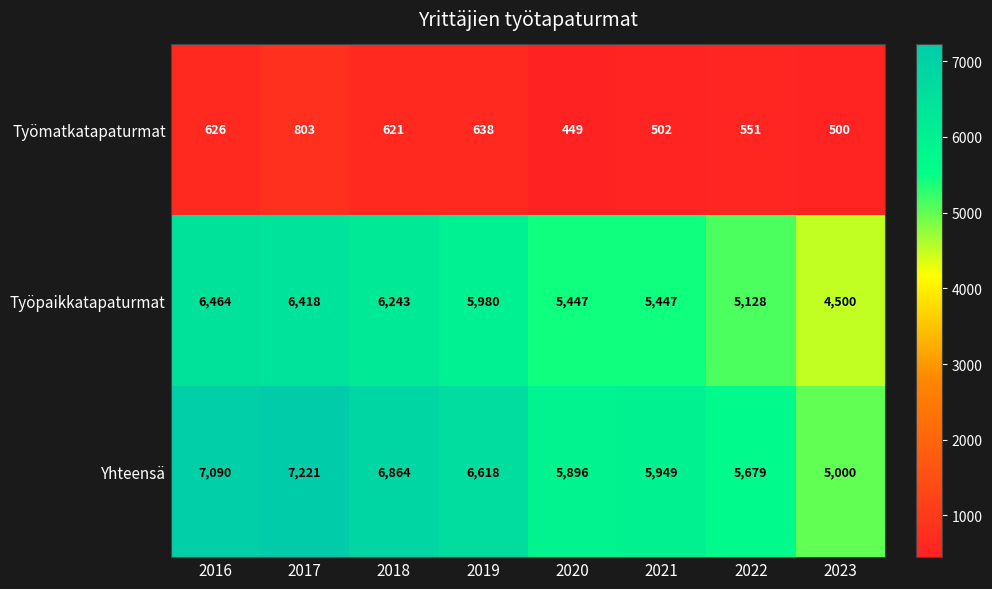

Reading right to left, what are all the values shown in this chart?

Työmatkatapaturmat: 500	551	502	449	638	621	803	626
Työpaikkatapaturmat: 4500	5128	5447	5447	5980	6243	6418	6464
Yhteensä: 5000	5679	5949	5896	6618	6864	7221	7090